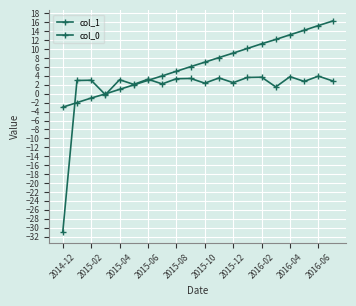

Is this an area chart (filled region under the line)?

No